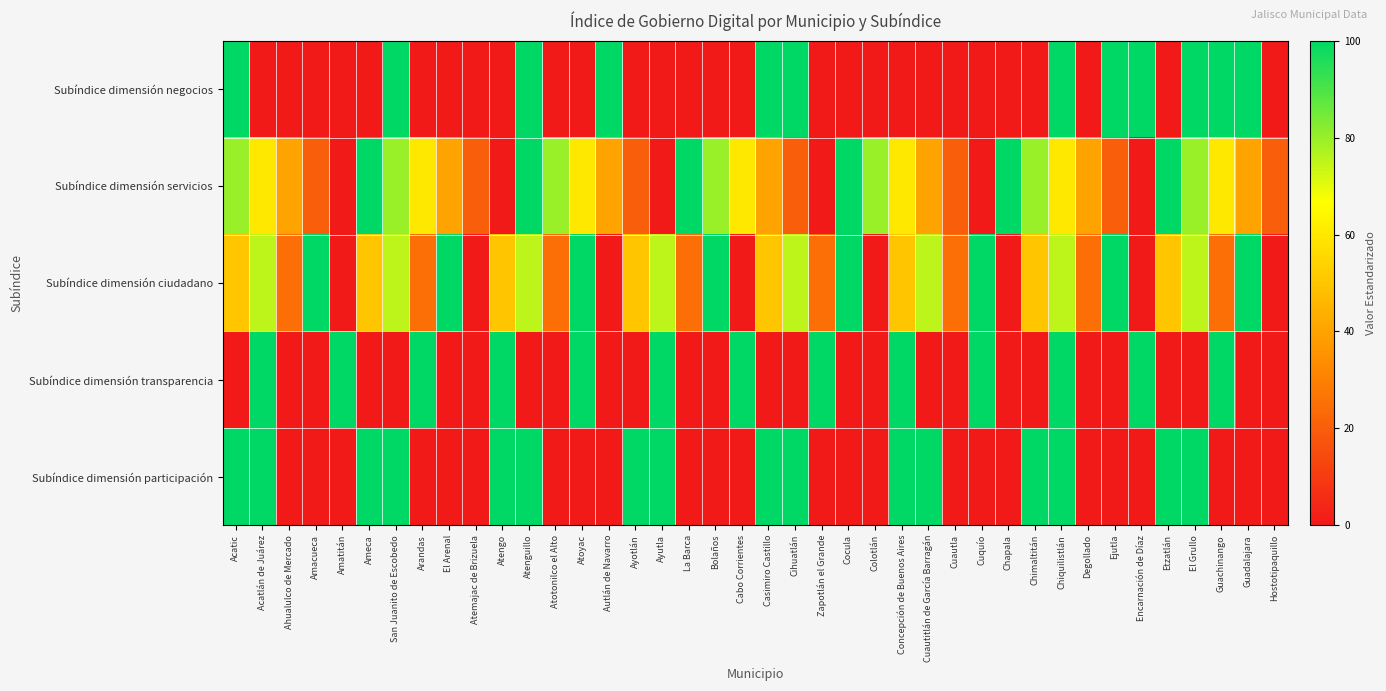

Reading left to right, what are all the values shown in this chart?

Subíndice dimensión negocios: Acatic=100	Acatlán de Juárez=0	Ahualulco de Mercado=0	Amacueca=0	Amatitán=0	Ameca=0	San Juanito de Escobedo=100	Arandas=0	El Arenal=0	Atemajac de Brizuela=0	Atengo=0	Atenguillo=100	Atotonilco el Alto=0	Atoyac=0	Autlán de Navarro=100	Ayotlán=0	Ayutla=0	La Barca=0	Bolaños=0	Cabo Corrientes=0	Casimiro Castillo=100	Cihuatlán=100	Zapotlán el Grande=0	Cocula=0	Colotlán=0	Concepción de Buenos Aires=0	Cuautitlán de García Barragán=0	Cuautla=0	Cuquío=0	Chapala=0	Chimaltitán=0	Chiquilistlán=100	Degollado=0	Ejutla=100	Encarnación de Díaz=100	Etzatlán=0	El Grullo=100	Guachinango=100	Guadalajara=100	Hostotipaquillo=0
Subíndice dimensión servicios: Acatic=80	Acatlán de Juárez=60	Ahualulco de Mercado=40	Amacueca=20	Amatitán=0	Ameca=100	San Juanito de Escobedo=80	Arandas=60	El Arenal=40	Atemajac de Brizuela=20	Atengo=0	Atenguillo=100	Atotonilco el Alto=80	Atoyac=60	Autlán de Navarro=40	Ayotlán=20	Ayutla=0	La Barca=100	Bolaños=80	Cabo Corrientes=60	Casimiro Castillo=40	Cihuatlán=20	Zapotlán el Grande=0	Cocula=100	Colotlán=80	Concepción de Buenos Aires=60	Cuautitlán de García Barragán=40	Cuautla=20	Cuquío=0	Chapala=100	Chimaltitán=80	Chiquilistlán=60	Degollado=40	Ejutla=20	Encarnación de Díaz=0	Etzatlán=100	El Grullo=80	Guachinango=60	Guadalajara=40	Hostotipaquillo=20
Subíndice dimensión ciudadano: Acatic=50	Acatlán de Juárez=75	Ahualulco de Mercado=25	Amacueca=100	Amatitán=0	Ameca=50	San Juanito de Escobedo=75	Arandas=25	El Arenal=100	Atemajac de Brizuela=0	Atengo=50	Atenguillo=75	Atotonilco el Alto=25	Atoyac=100	Autlán de Navarro=0	Ayotlán=50	Ayutla=75	La Barca=25	Bolaños=100	Cabo Corrientes=0	Casimiro Castillo=50	Cihuatlán=75	Zapotlán el Grande=25	Cocula=100	Colotlán=0	Concepción de Buenos Aires=50	Cuautitlán de García Barragán=75	Cuautla=25	Cuquío=100	Chapala=0	Chimaltitán=50	Chiquilistlán=75	Degollado=25	Ejutla=100	Encarnación de Díaz=0	Etzatlán=50	El Grullo=75	Guachinango=25	Guadalajara=100	Hostotipaquillo=0
Subíndice dimensión transparencia: Acatic=0	Acatlán de Juárez=100	Ahualulco de Mercado=0	Amacueca=0	Amatitán=100	Ameca=0	San Juanito de Escobedo=0	Arandas=100	El Arenal=0	Atemajac de Brizuela=0	Atengo=100	Atenguillo=0	Atotonilco el Alto=0	Atoyac=100	Autlán de Navarro=0	Ayotlán=0	Ayutla=100	La Barca=0	Bolaños=0	Cabo Corrientes=100	Casimiro Castillo=0	Cihuatlán=0	Zapotlán el Grande=100	Cocula=0	Colotlán=0	Concepción de Buenos Aires=100	Cuautitlán de García Barragán=0	Cuautla=0	Cuquío=100	Chapala=0	Chimaltitán=0	Chiquilistlán=100	Degollado=0	Ejutla=0	Encarnación de Díaz=100	Etzatlán=0	El Grullo=0	Guachinango=100	Guadalajara=0	Hostotipaquillo=0
Subíndice dimensión participación: Acatic=100	Acatlán de Juárez=100	Ahualulco de Mercado=0	Amacueca=0	Amatitán=0	Ameca=100	San Juanito de Escobedo=100	Arandas=0	El Arenal=0	Atemajac de Brizuela=0	Atengo=100	Atenguillo=100	Atotonilco el Alto=0	Atoyac=0	Autlán de Navarro=0	Ayotlán=100	Ayutla=100	La Barca=0	Bolaños=0	Cabo Corrientes=0	Casimiro Castillo=100	Cihuatlán=100	Zapotlán el Grande=0	Cocula=0	Colotlán=0	Concepción de Buenos Aires=100	Cuautitlán de García Barragán=100	Cuautla=0	Cuquío=0	Chapala=0	Chimaltitán=100	Chiquilistlán=100	Degollado=0	Ejutla=0	Encarnación de Díaz=0	Etzatlán=100	El Grullo=100	Guachinango=0	Guadalajara=0	Hostotipaquillo=0